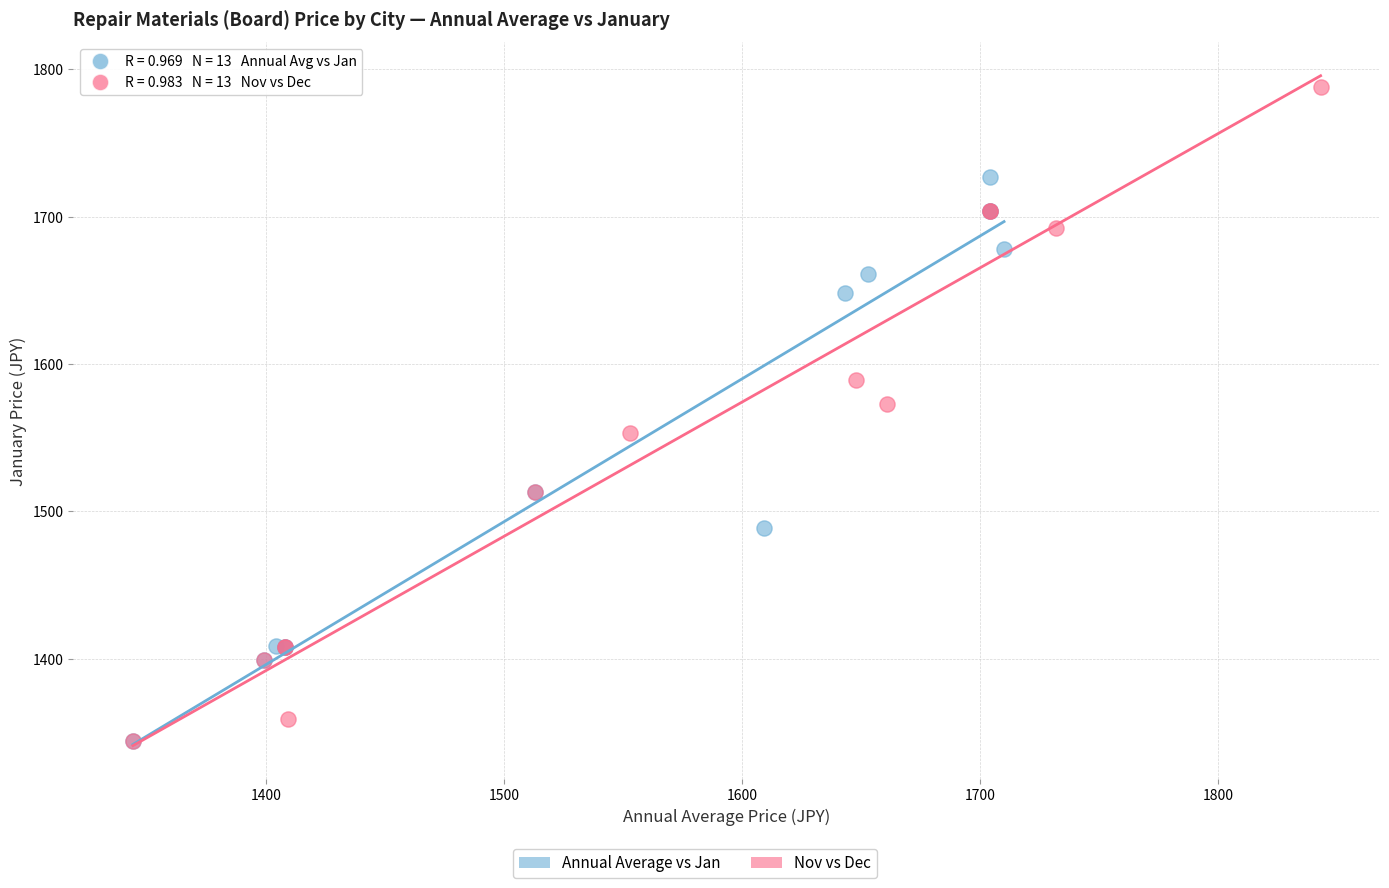

Which series has the largest Y range (max minus min)?

Nov vs Dec